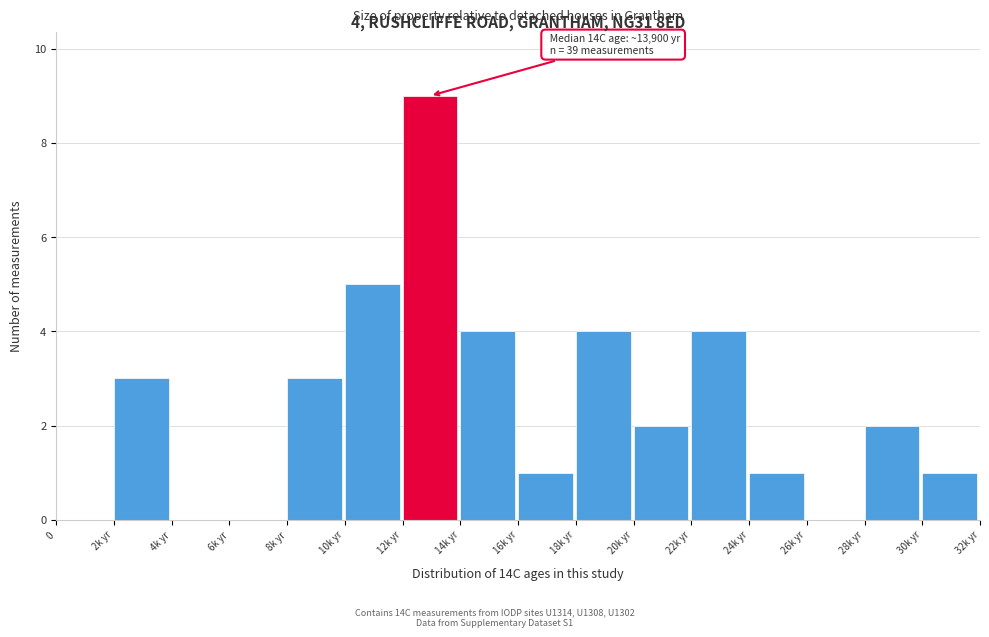

Reading left to right, what are all the values shown in this chart?

0=0	2k yr=3	4k yr=0	6k yr=0	8k yr=3	10k yr=5	12k yr=9	14k yr=4	16k yr=1	18k yr=4	20k yr=2	22k yr=4	24k yr=1	26k yr=0	28k yr=2	30k yr=1